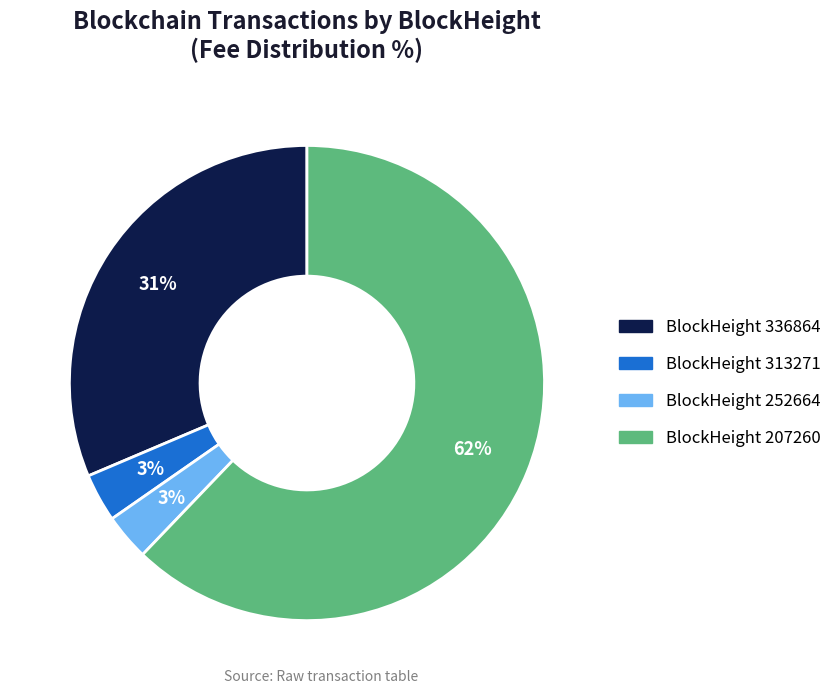

Is it true that BlockHeight 313271 is 16% of the pie?

False